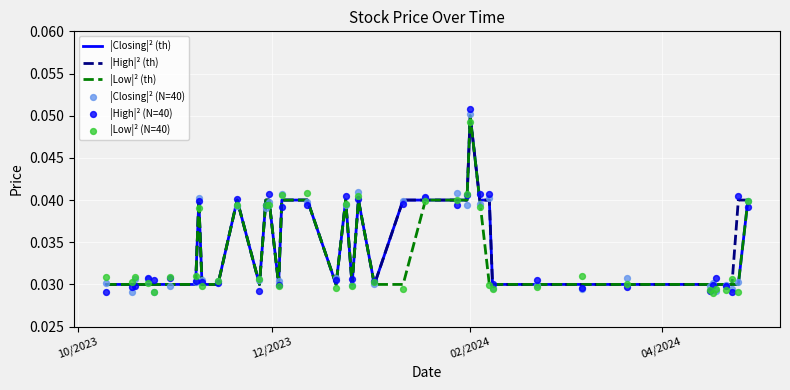

Which series reaches the minimum Y coordinate?

|Low|² (N=40)